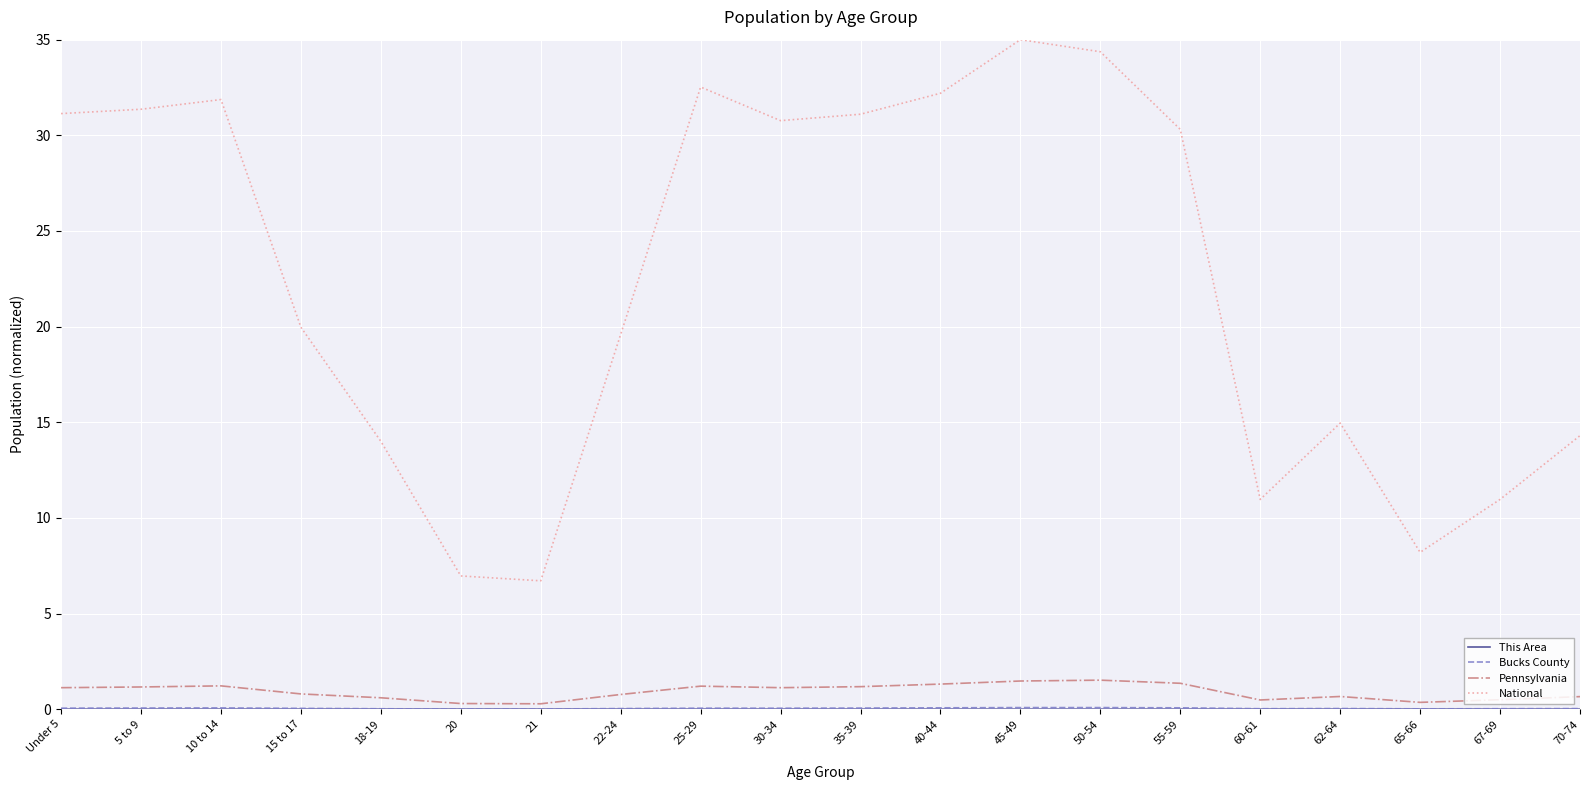

True or false: Pennsylvania has more than 2 points higher than both neighbors.

True